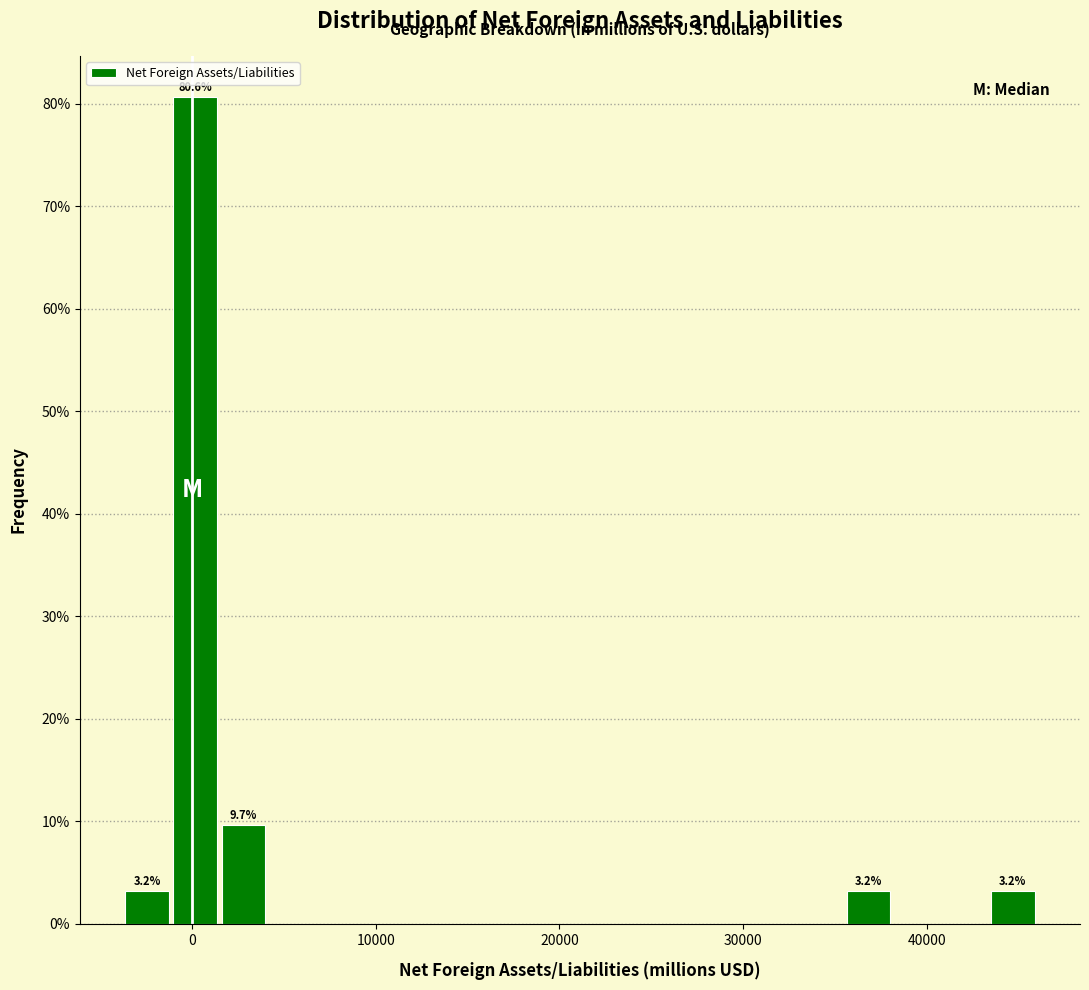

Read against the x-axis, roughly where is the centre of the tallest bar?

0